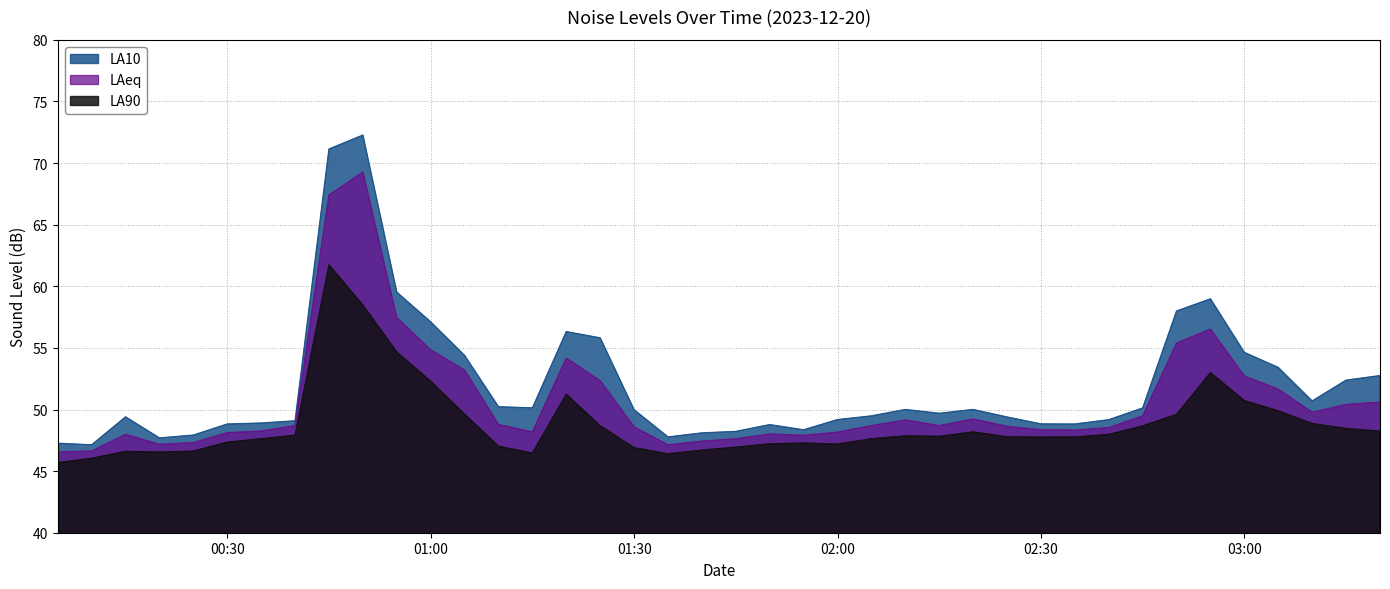

List the series in order of their peak value, lowest first.

LA90, LAeq, LA10